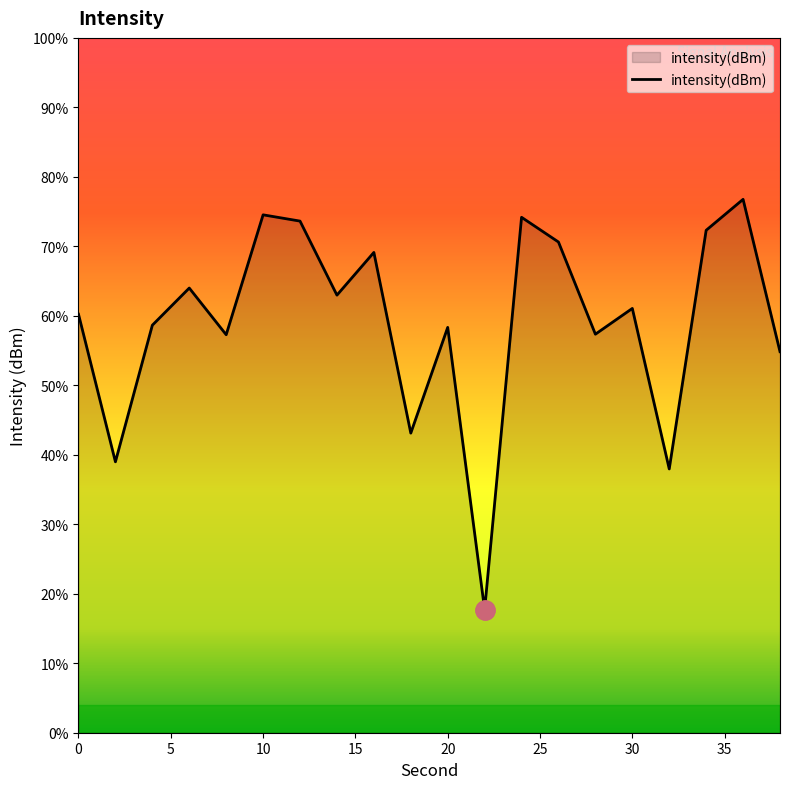

Where is the data nearest to the value -133?

18